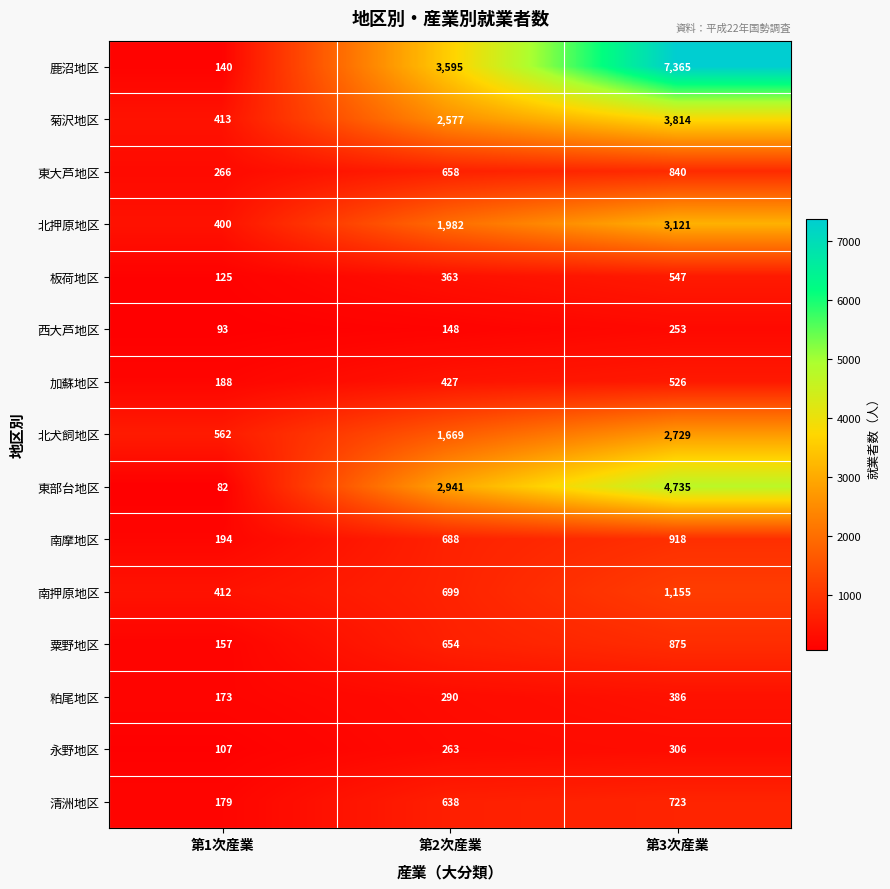

What is the difference between the maximum and second lowest values in the 加蘇地区 series?

99